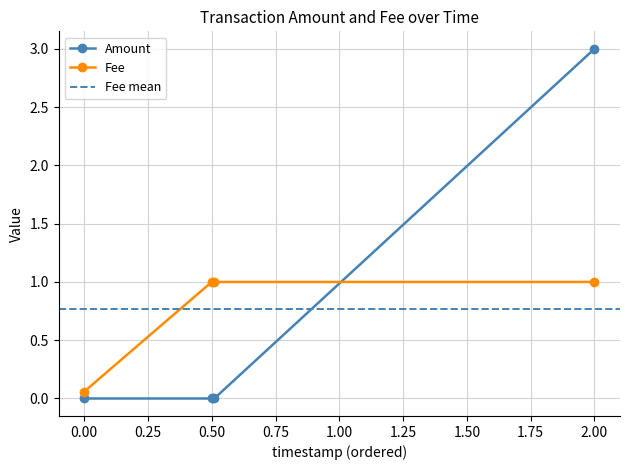

What is the value of the Fee point at the 1st from the left?

0.1